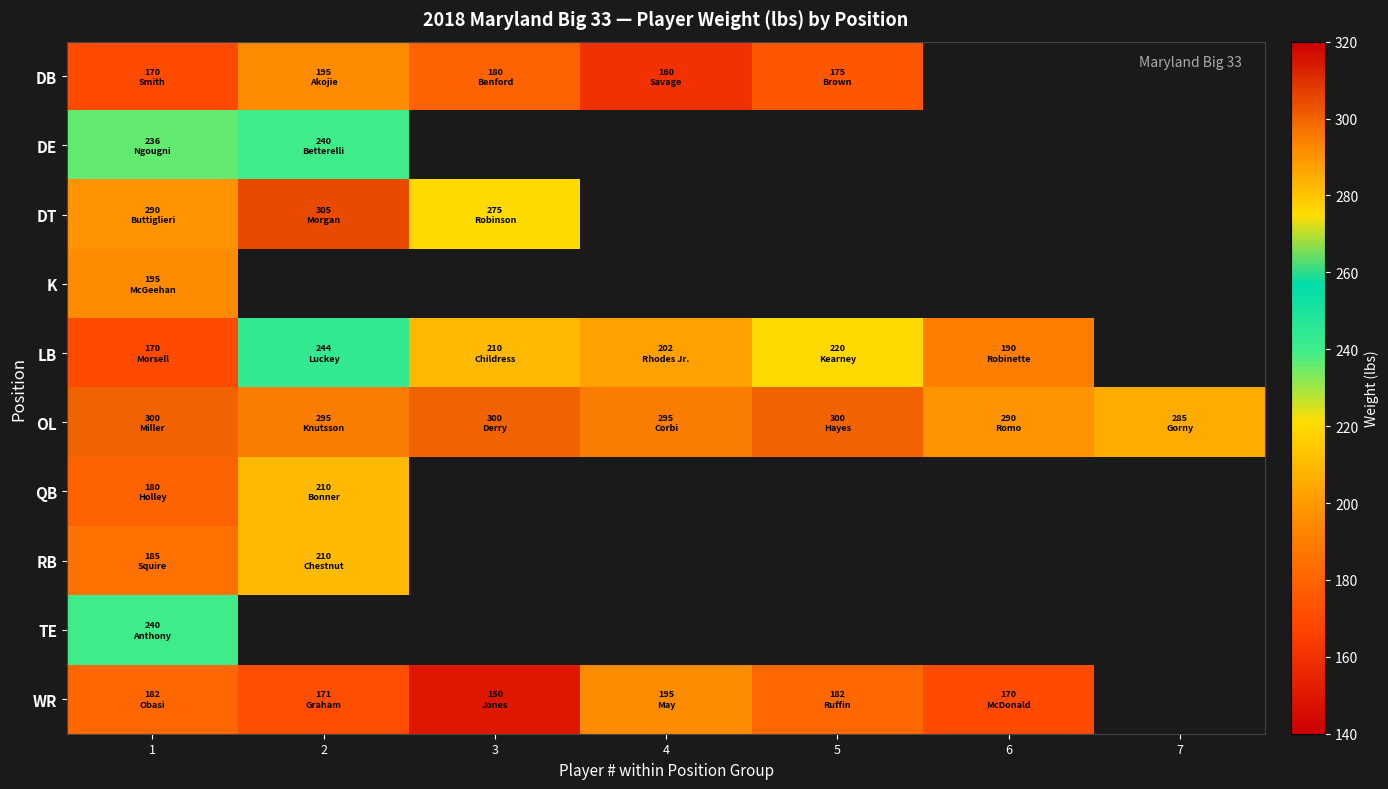

What is the highest value of the LB series?

244.0